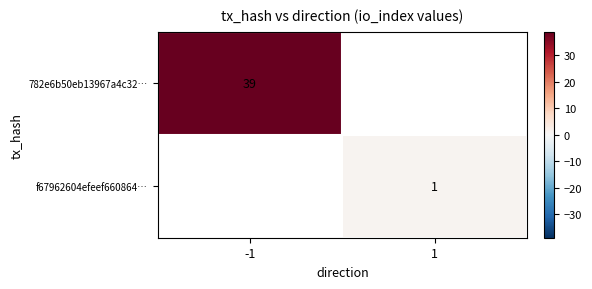

Is it true that 782e6b50eb13967a4c32… equals 39 at -1?

True